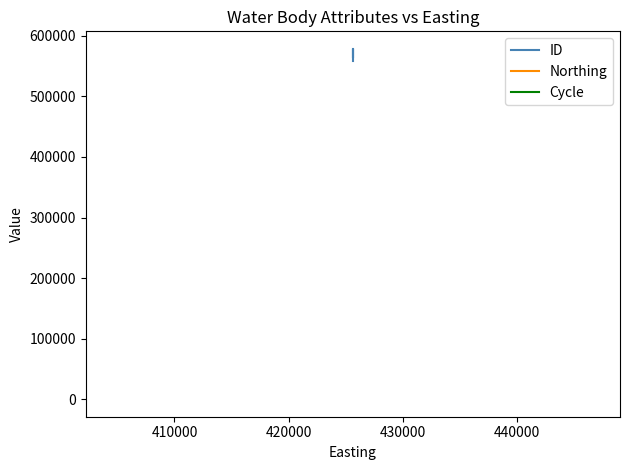

What is the value of the Northing point at the 4th from the left?

510044